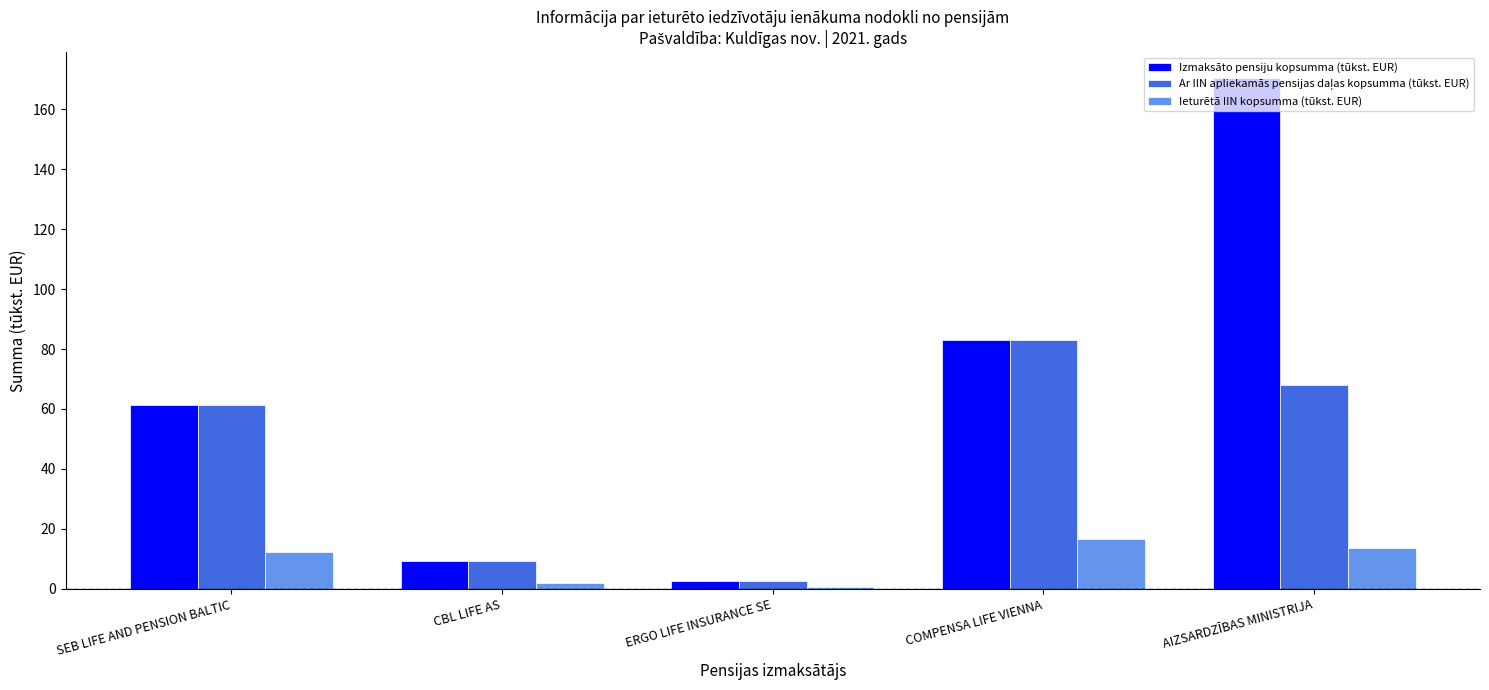

What is the highest value of the Izmaksāto pensiju kopsumma (tūkst. EUR) series?

170.5